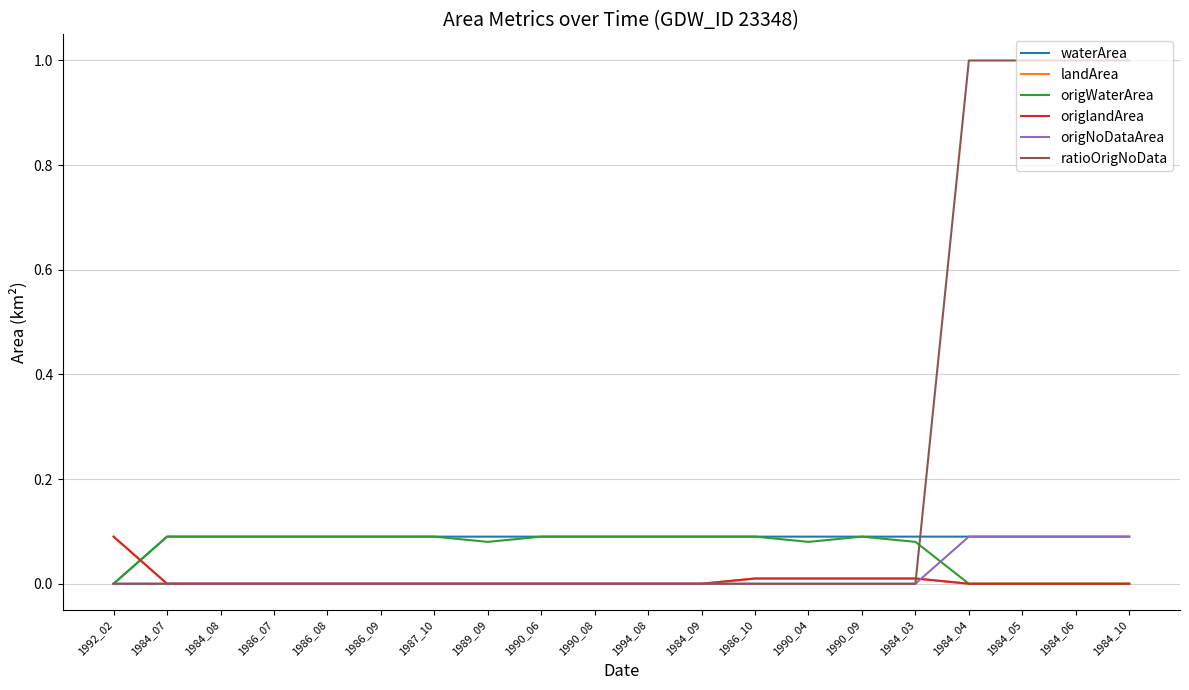

Does the chart have visible grid lines?

Yes